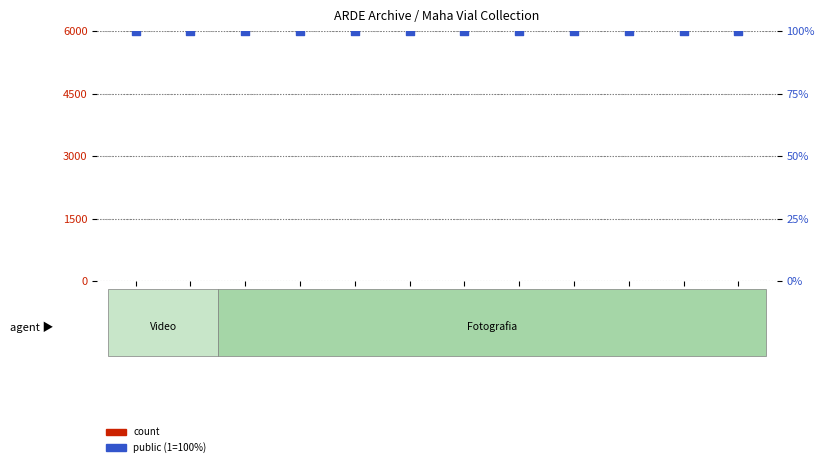

At how many categories does at least one series exceed 37?

12